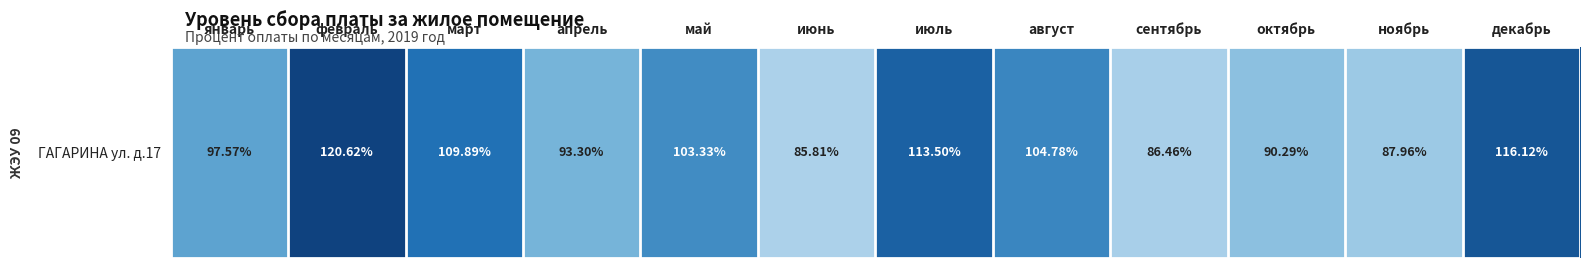

Where does the data first go above 103?

февраль